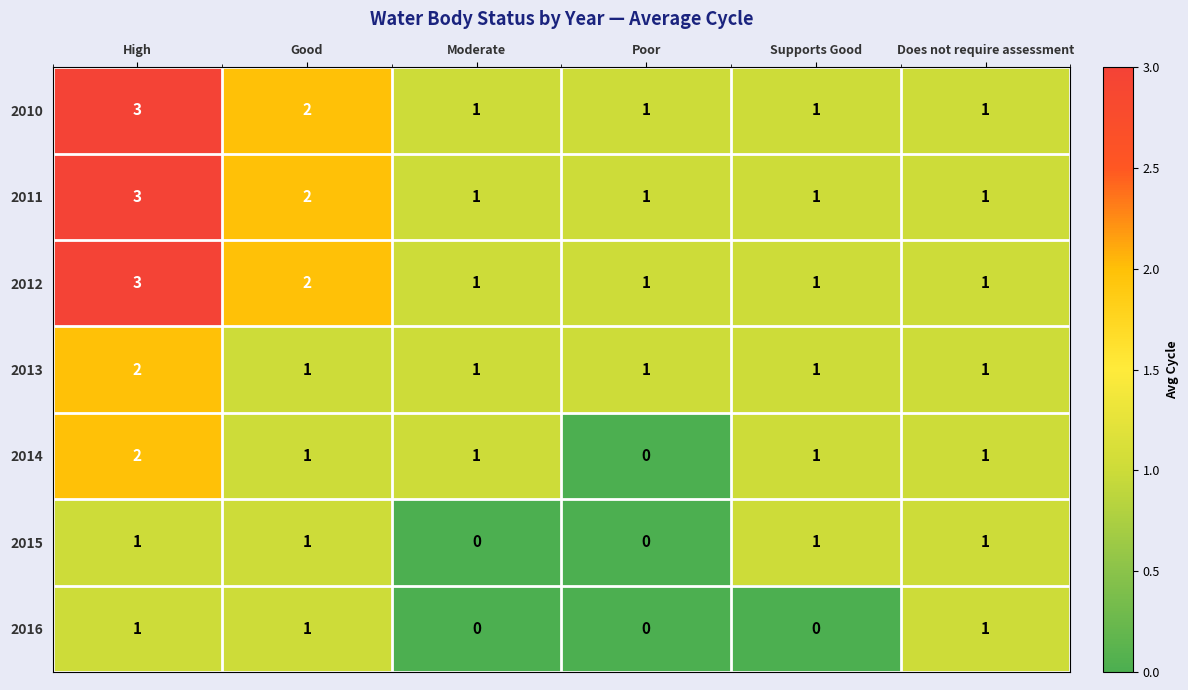

The 2015 series shows 1 at Good. True or false?

True